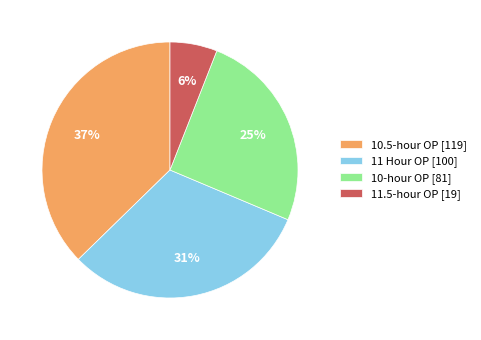

How many slices are in this pie chart?

4